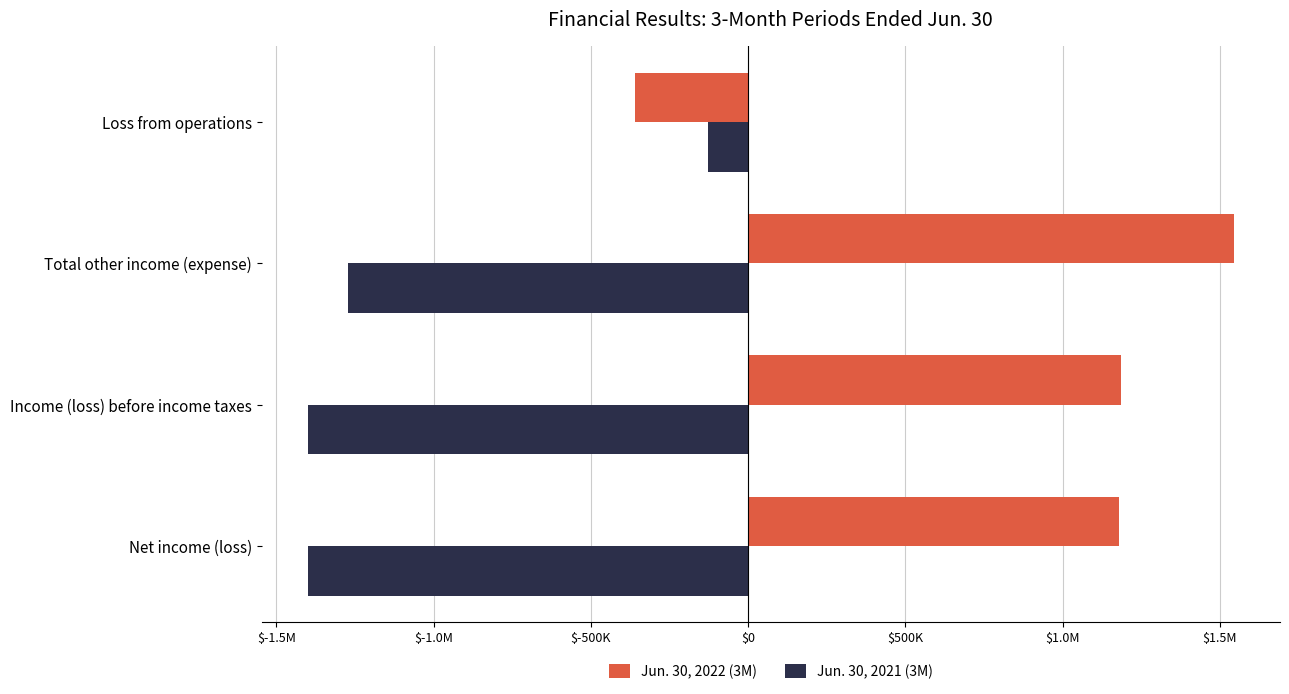

What are all the series names shown in the legend?

Jun. 30, 2022 (3M), Jun. 30, 2021 (3M)